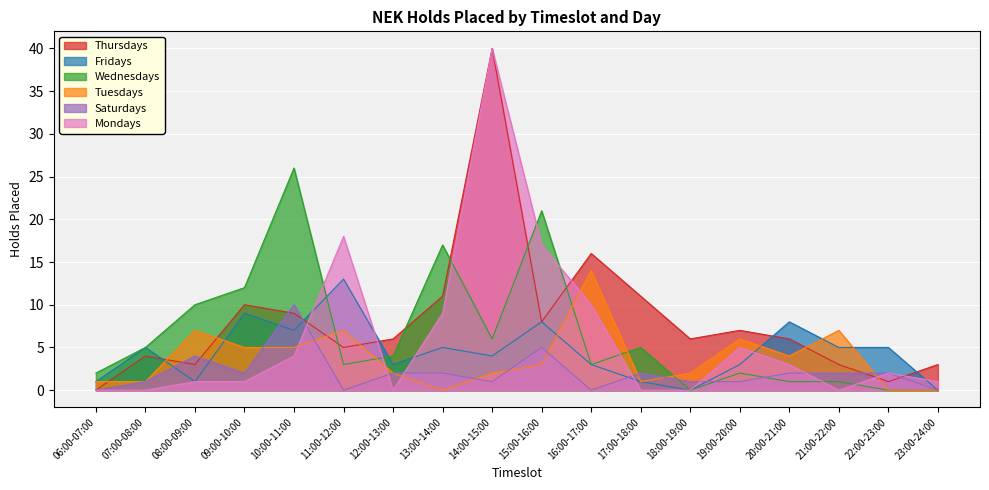

What is the label of the 6th point from the left?

11:00-12:00